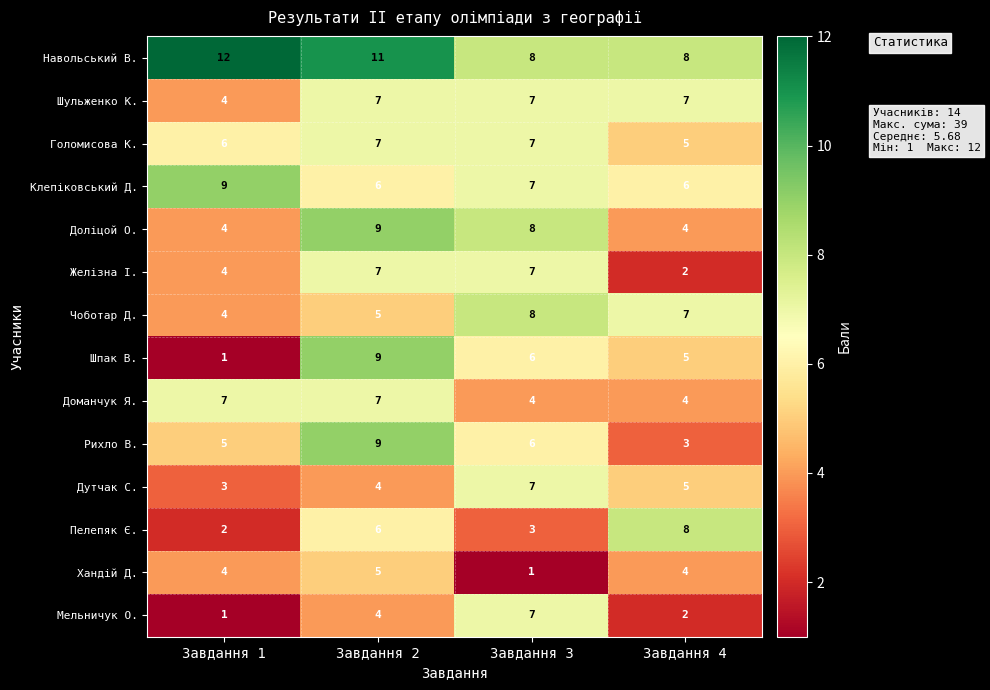

What is the sum of all Шпак В. values?

21